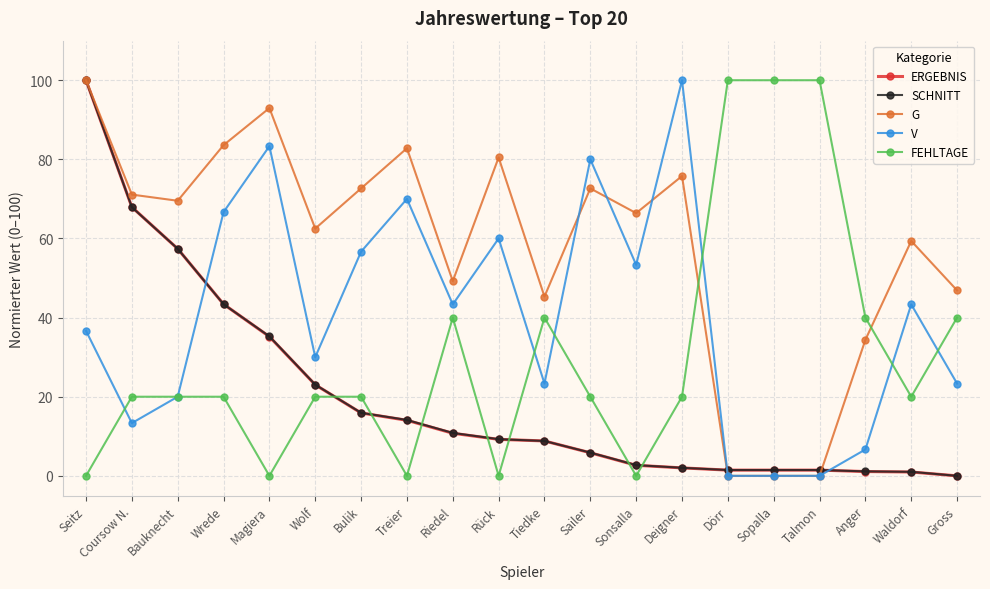

True or false: SCHNITT has a value of 62.0 at Wrede.

False